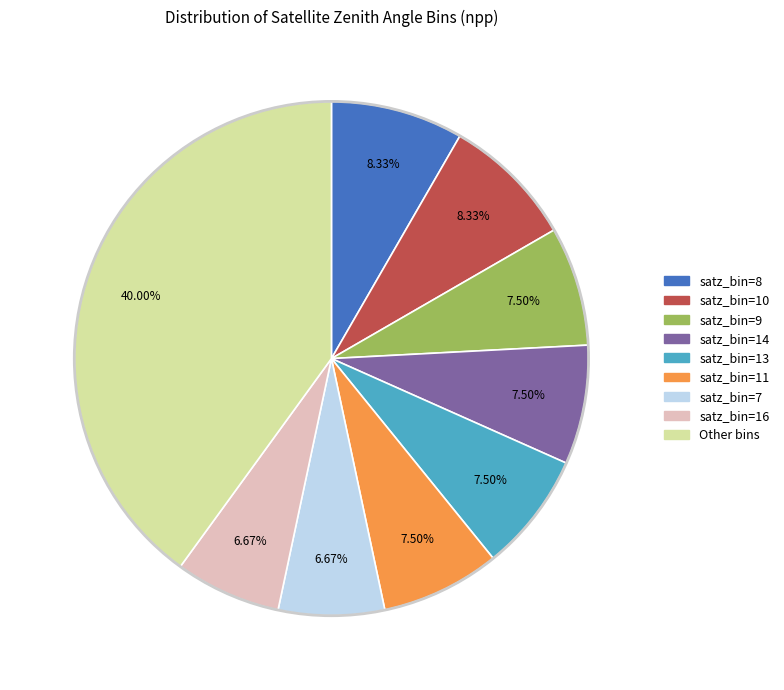

Count the number of slices in the pie.

9